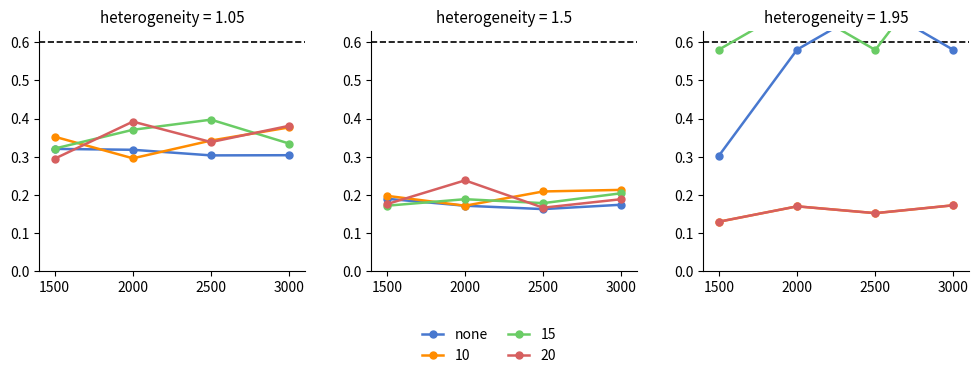

Does the chart have visible grid lines?

No